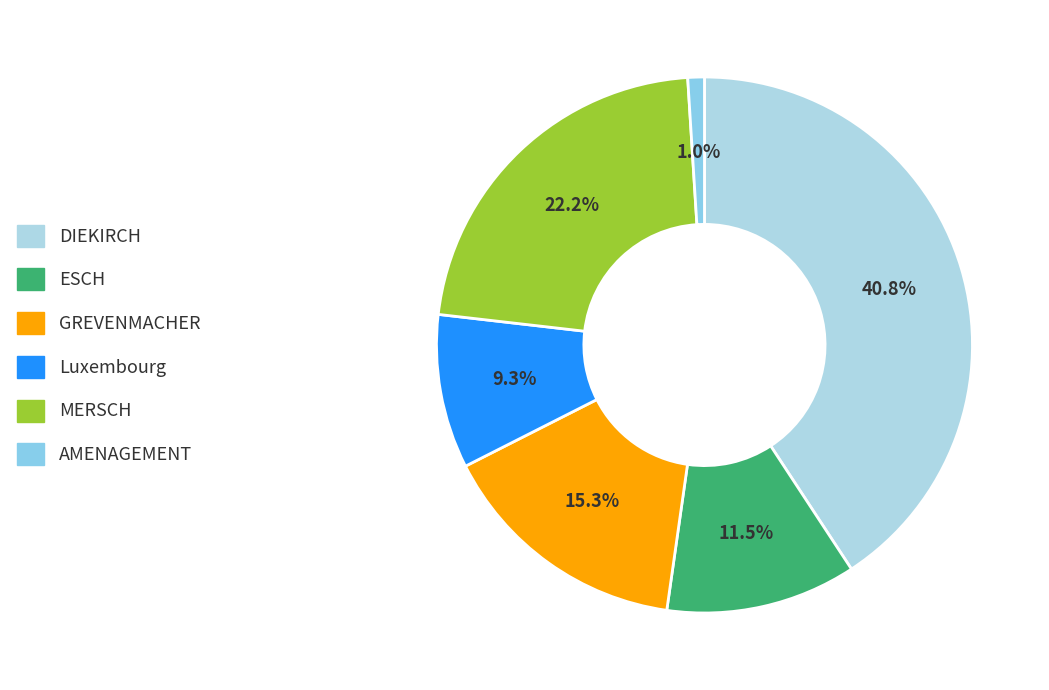

What percentage is the AMENAGEMENT slice, to the nearest percent?

1%